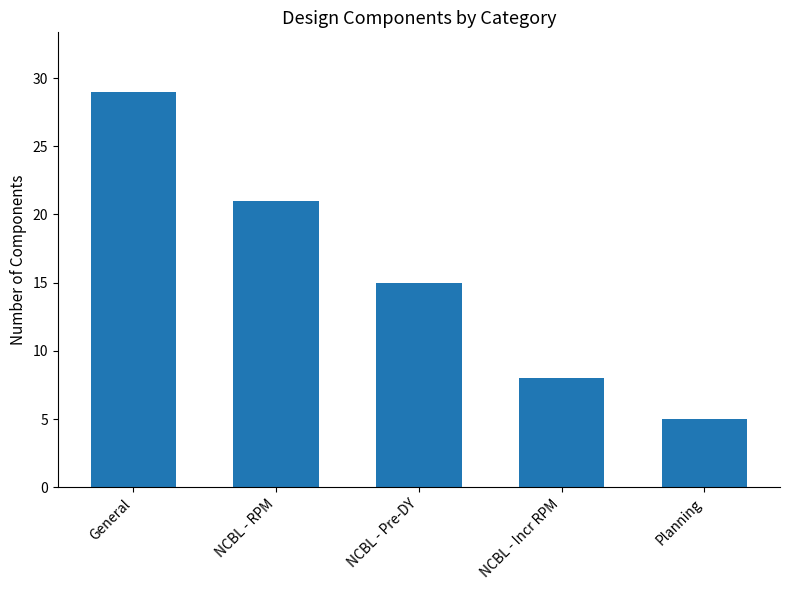

What is the difference between the maximum and minimum values?

24